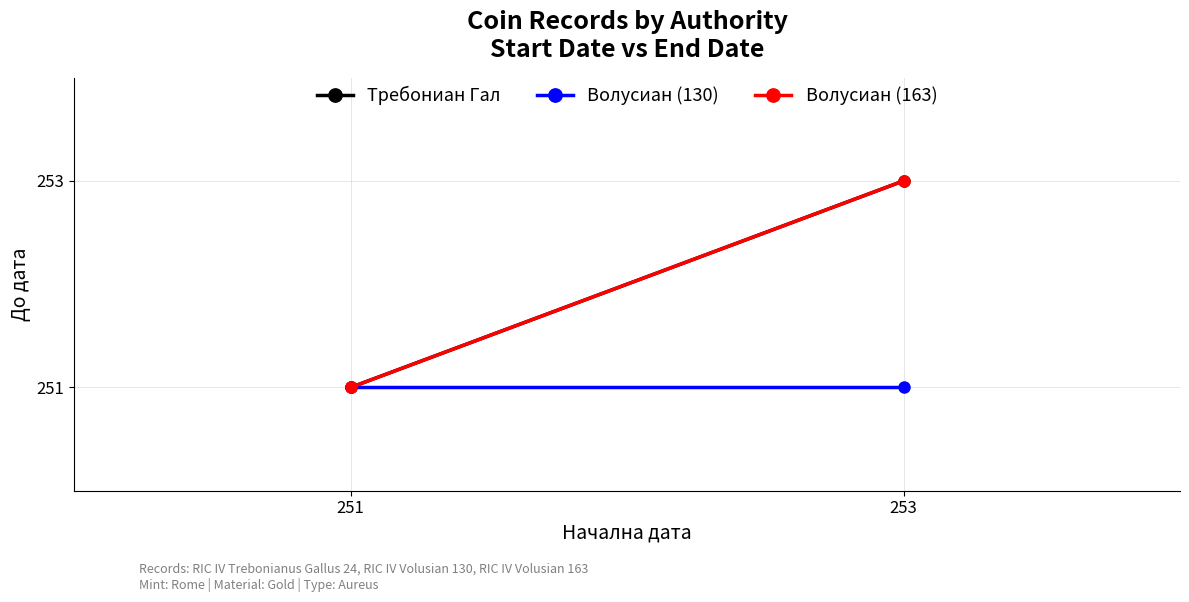

How many Волусиан (163) values are between 251 and 253?

2